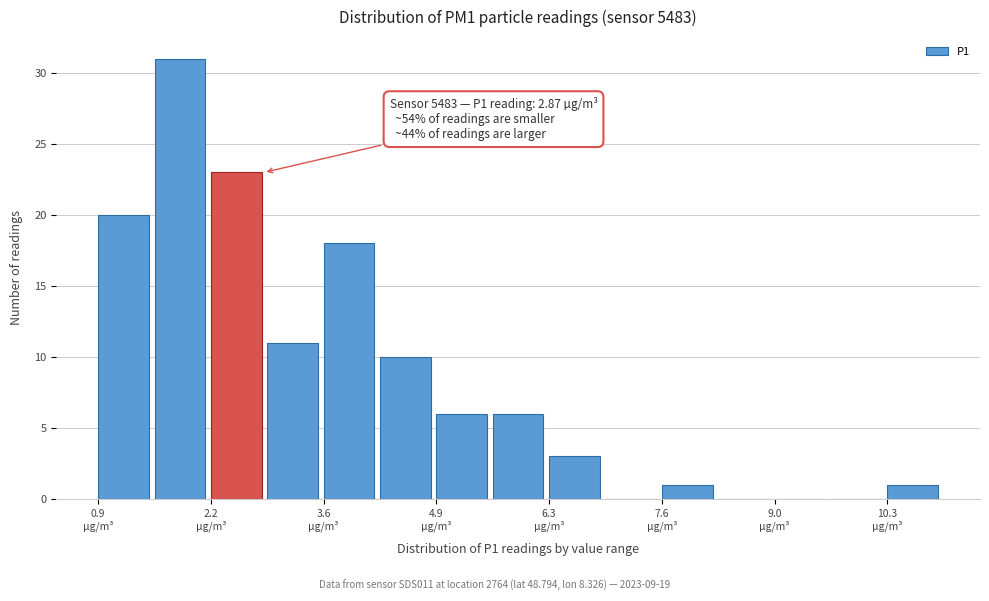

Around what value on the x-axis is the tallest bar? Give the approximate position of its centre, as read against the axis.

1.8